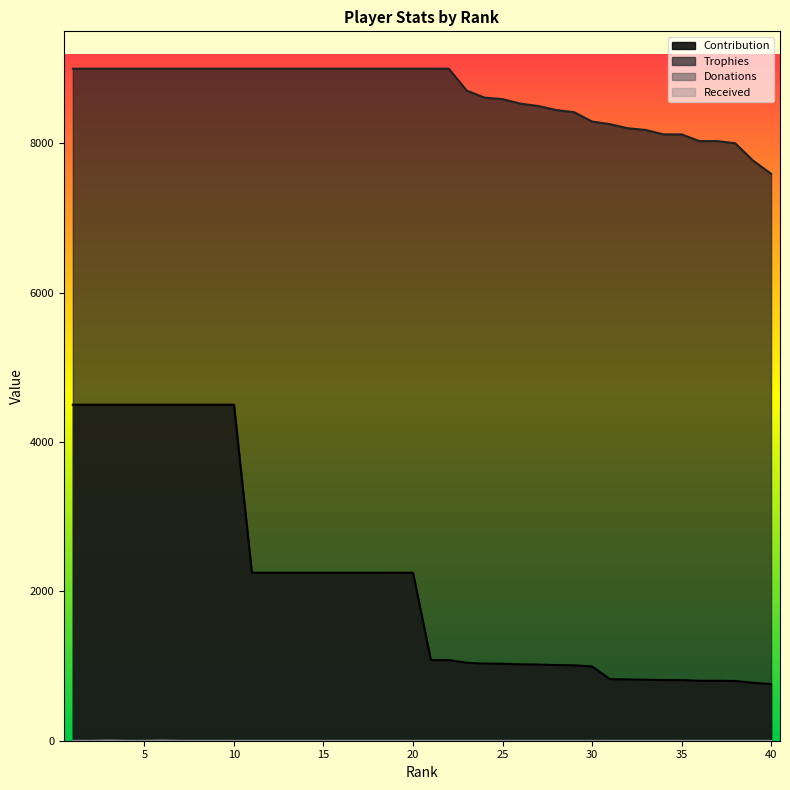

What is the value of the Trophies point at the 28th from the left?

8446